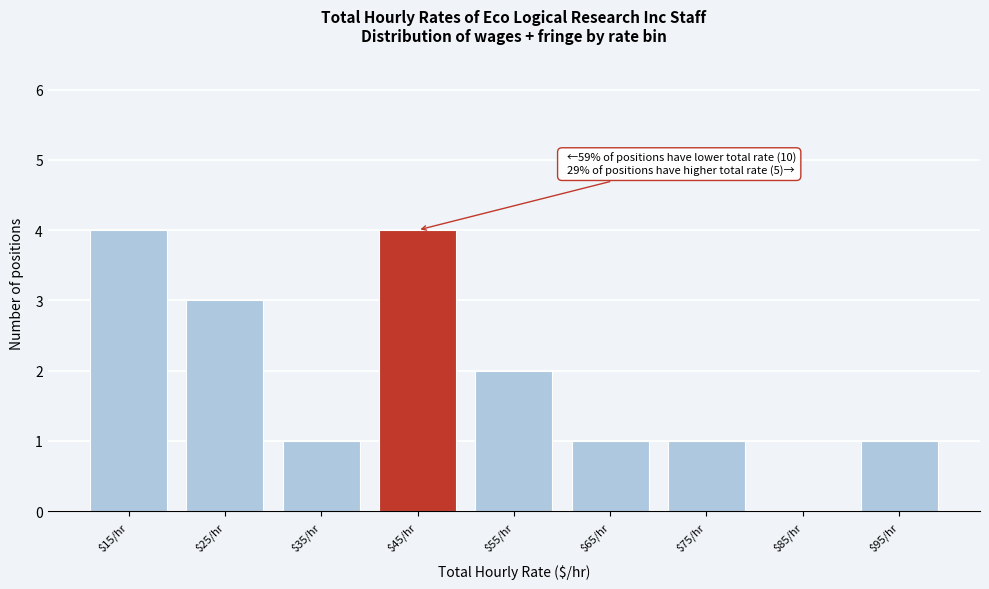

Is it true that the value at $45/hr is 3?

False